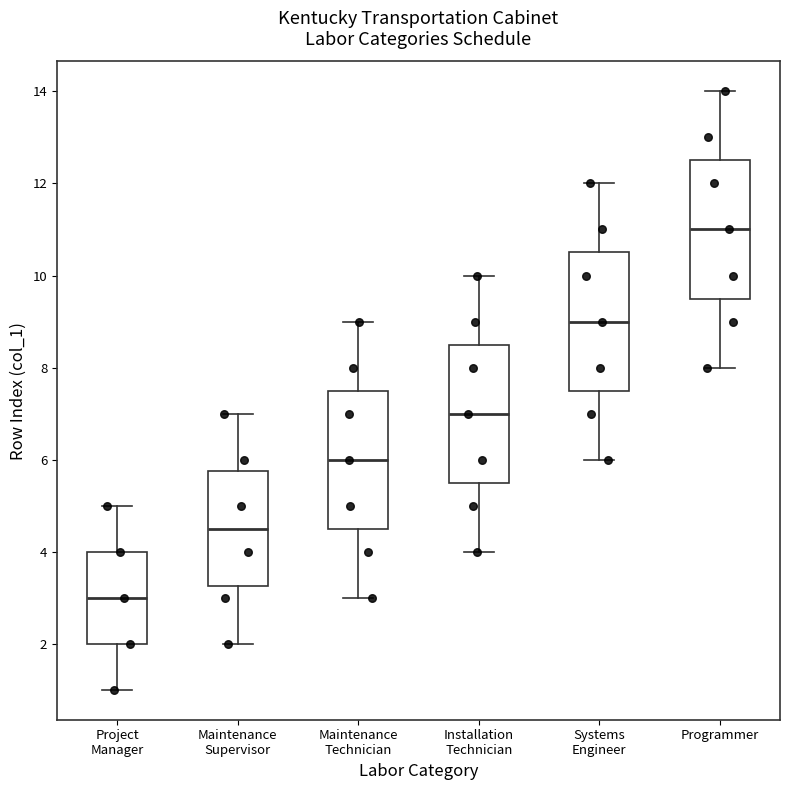

Reading left to right, transcribe this box plot: for each box, give where its median line is, the range the box spans, and where its two whiskers end, as read against the y-axis. The values are not printed on the chart, so give them approximately, as read against the axis.

Project Manager: median 3.0, box 2.0 to 4.0, whiskers 1.0 to 5.0
Maintenance Supervisor: median 4.6, box 3.2 to 5.8, whiskers 2.0 to 7.0
Maintenance Technician: median 6.0, box 4.6 to 7.6, whiskers 3.0 to 9.0
Installation Technician: median 7.0, box 5.6 to 8.6, whiskers 4.0 to 10.0
Systems Engineer: median 9.0, box 7.6 to 10.6, whiskers 6.0 to 12.0
Programmer: median 11.0, box 9.6 to 12.6, whiskers 8.0 to 14.0